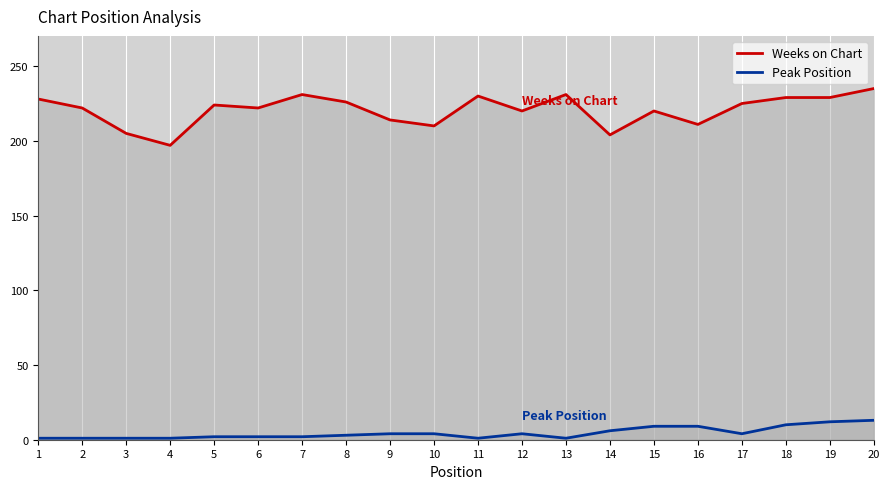

At which category does Weeks on Chart reach its first local peak?

5